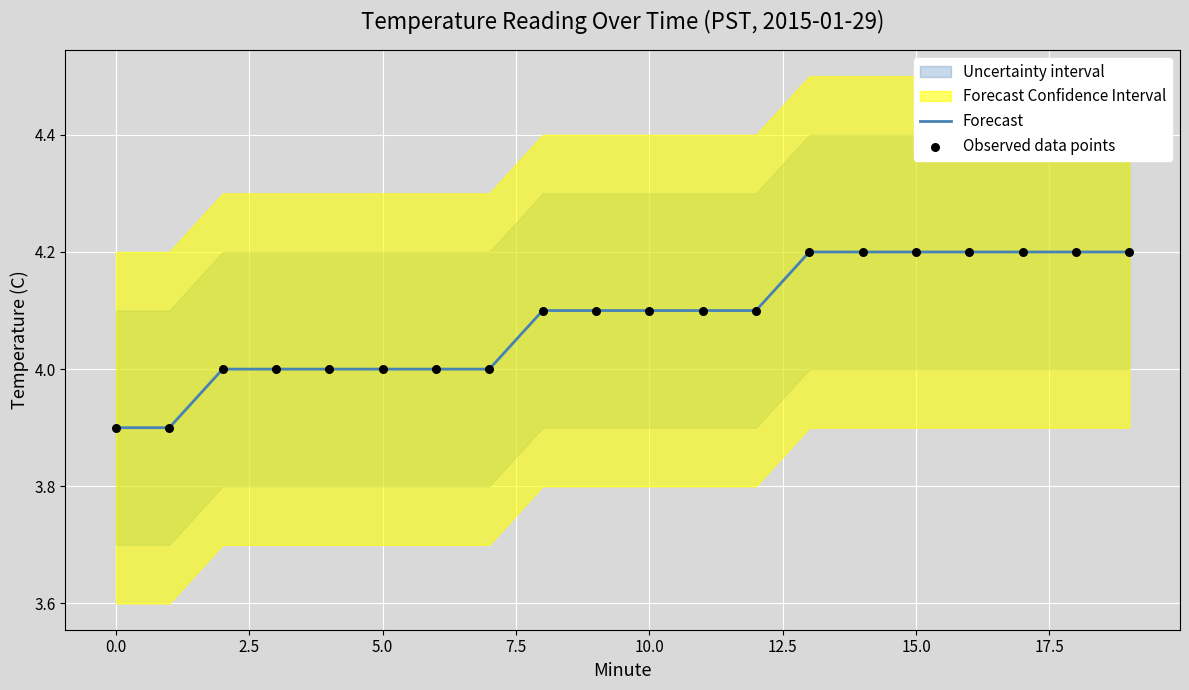

Which series reaches the minimum Y coordinate?

Forecast